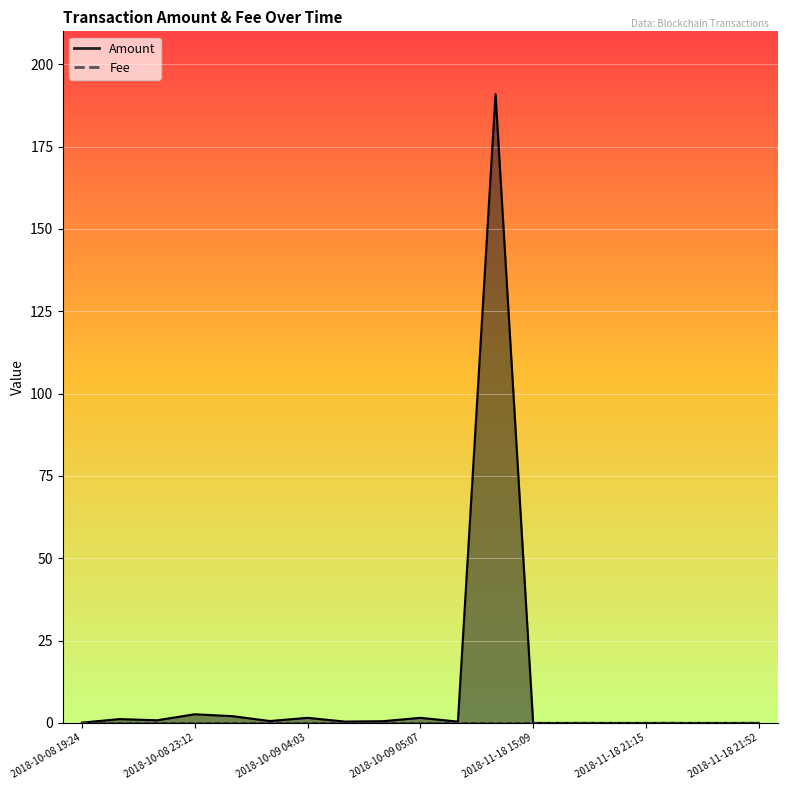

What is the spread (max minus min) of values at 2018-10-08 22:39?

0.8